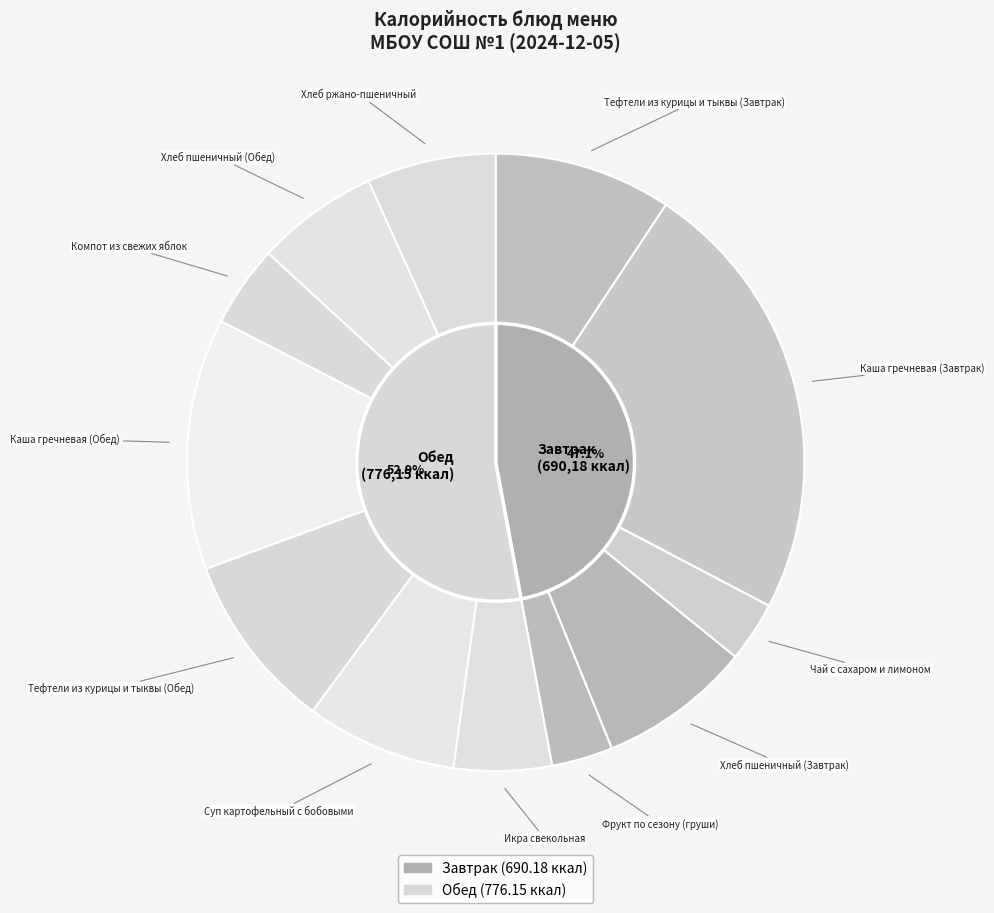

How much of the chart is everything except Хлеб пшеничный (Обед)?

93.6%